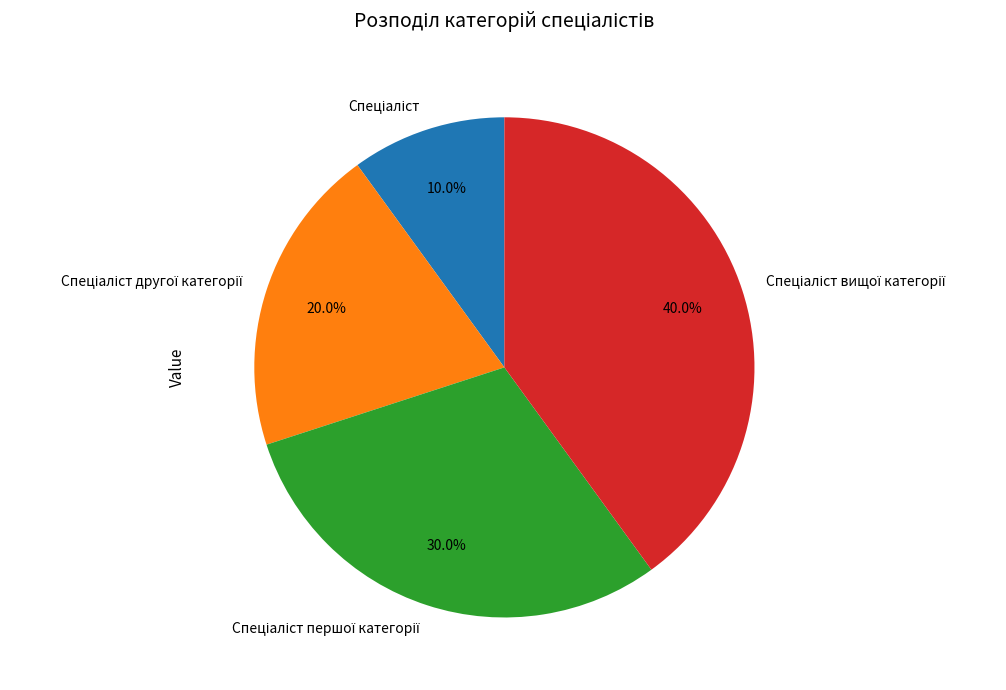

Is there any slice that represents more than half of the pie?

No